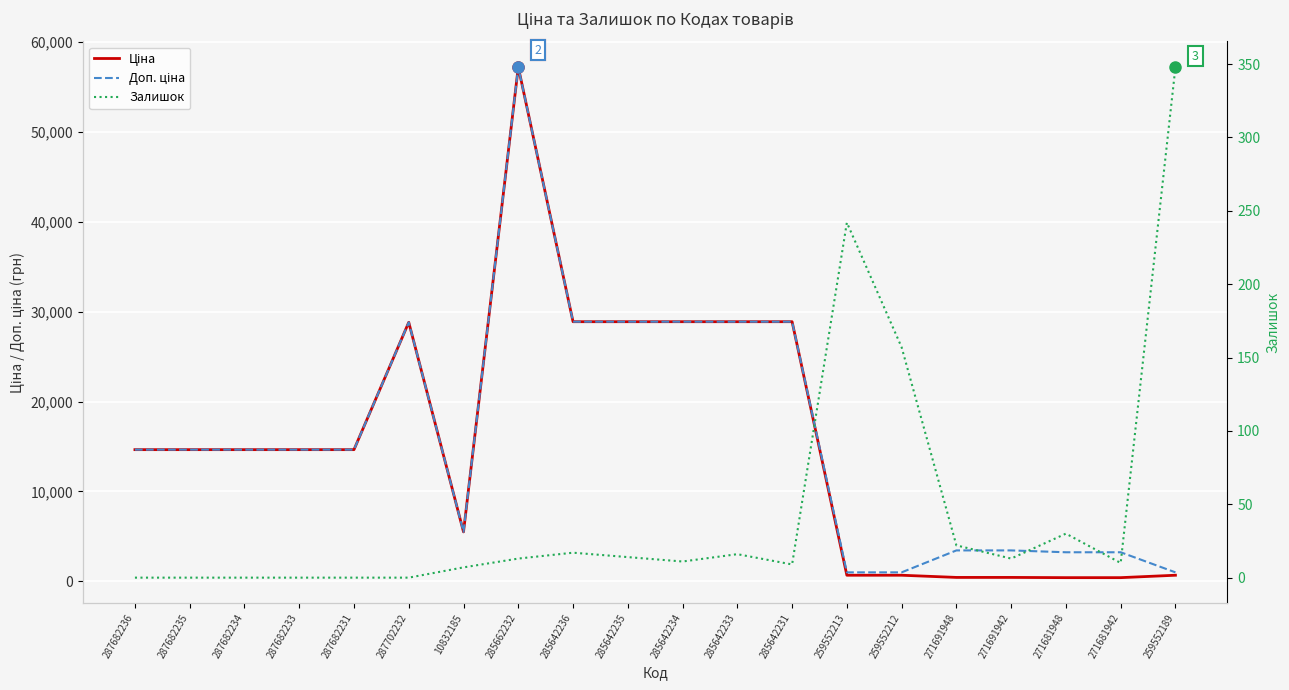

True or false: Доп. ціна has a value of 15406.0 at 285642234.

False